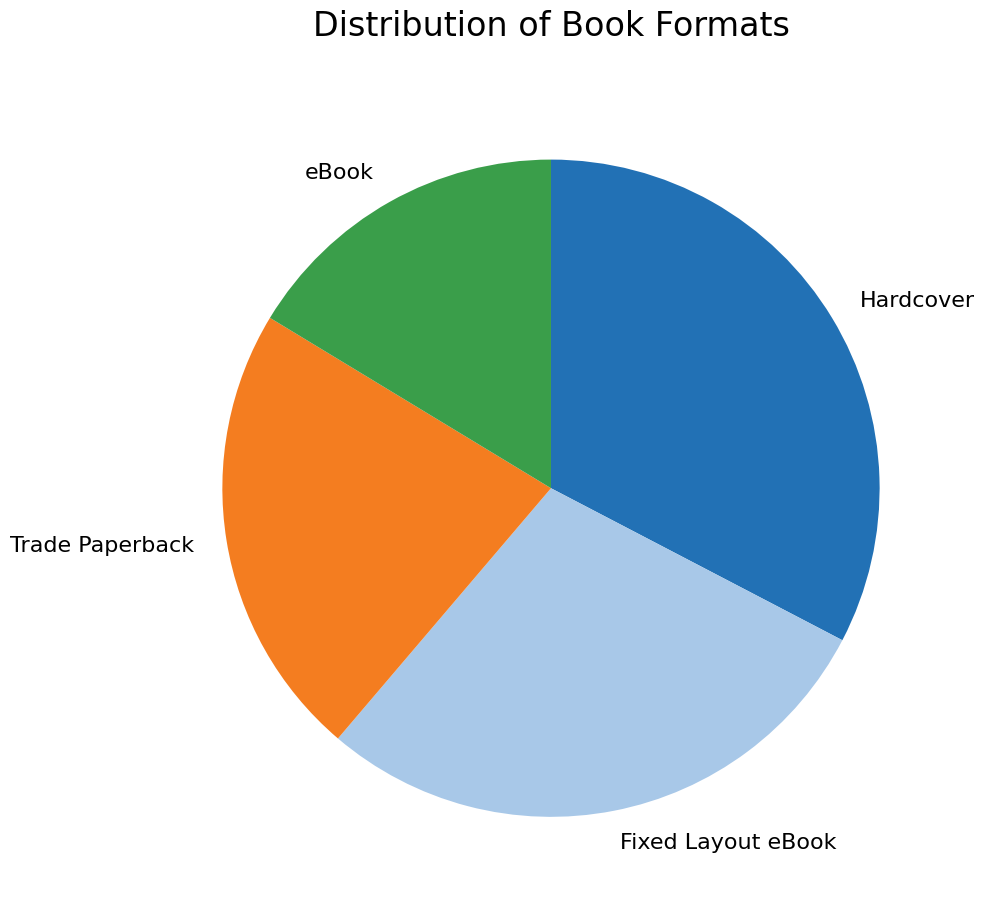

True or false: eBook accounts for 8% of the total.

False